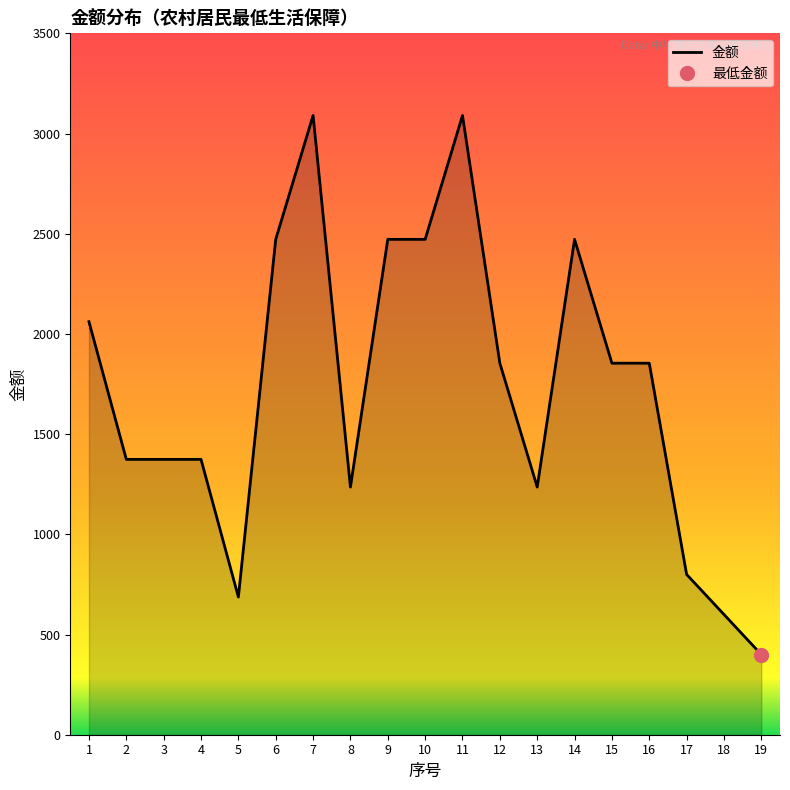

Reading right to left, list all the values displayed in this chart.

19=400	18=600	17=800	16=1854	15=1854	14=2472	13=1236	12=1854	11=3090	10=2472	9=2472	8=1236	7=3090	6=2472	5=687	4=1374	3=1374	2=1374	1=2061